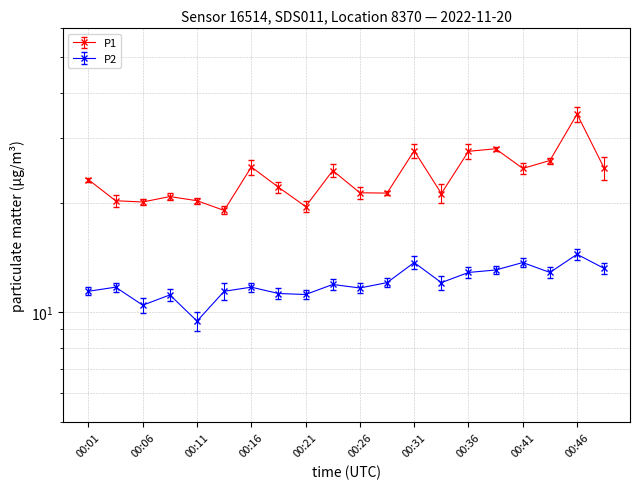

At which category does P2 reach its first local valley?

00:06